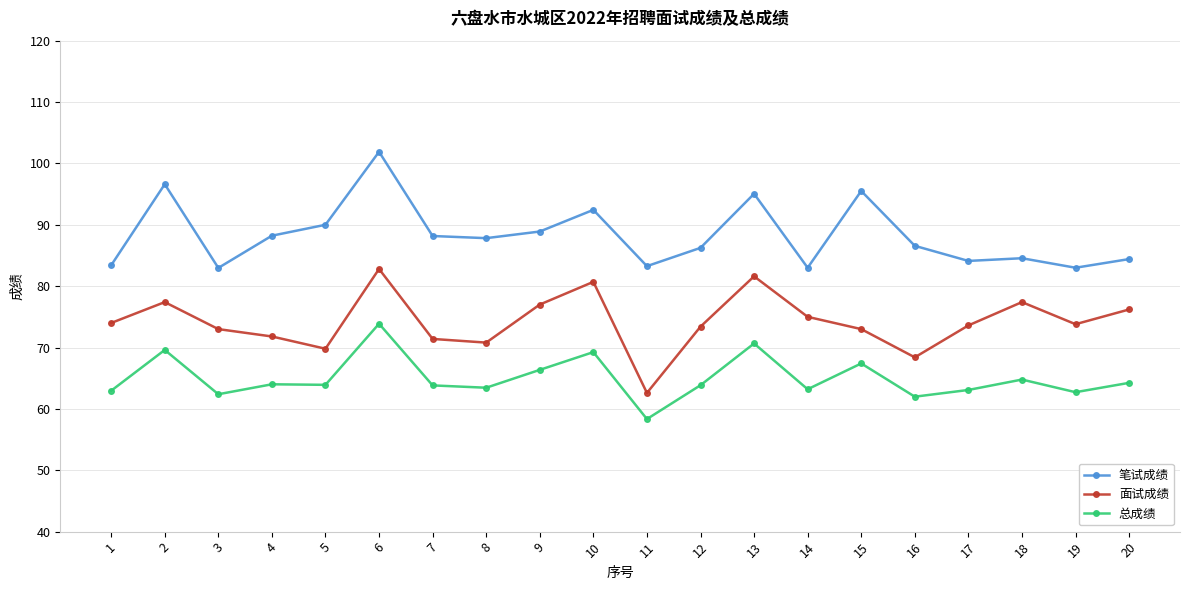

True or false: 面试成绩 and 笔试成绩 cross at least once.

False